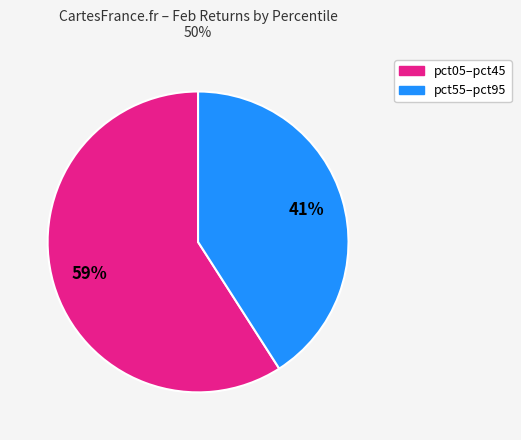

Is there any slice that represents more than half of the pie?

Yes